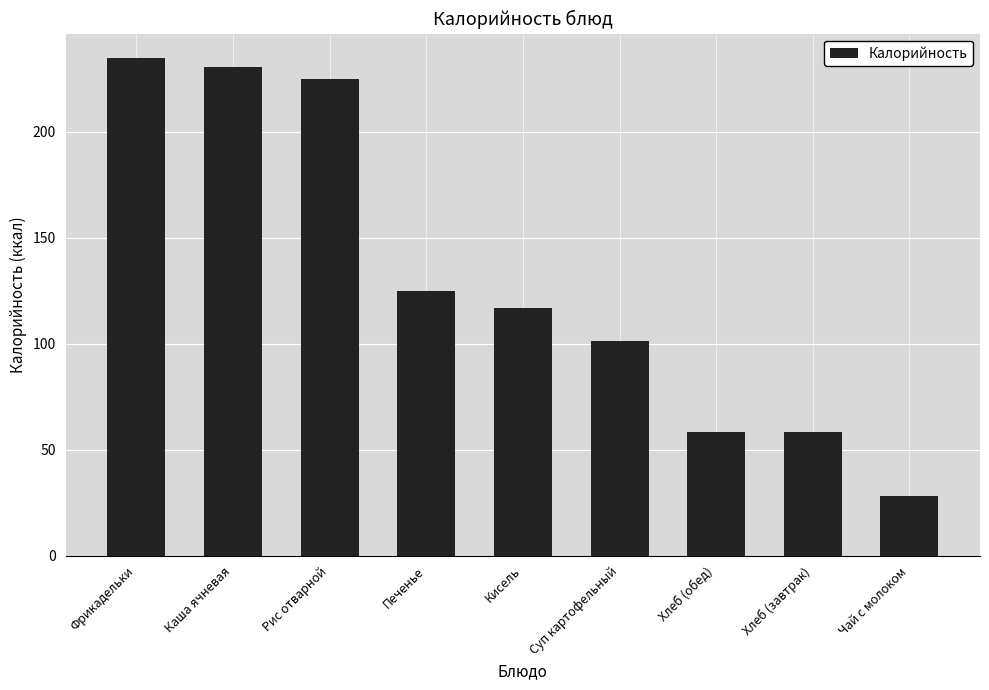

Where does the data first go above 116?

Фрикадельки